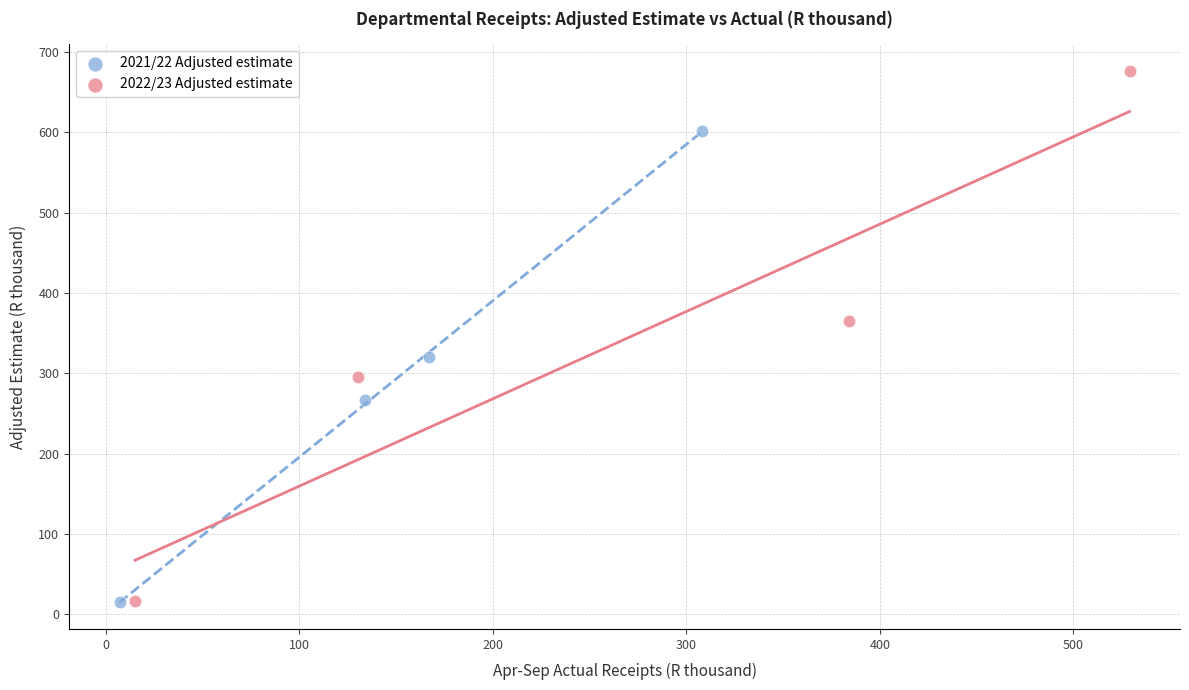

Which series contains the highest Y value?

2022/23 Adjusted estimate